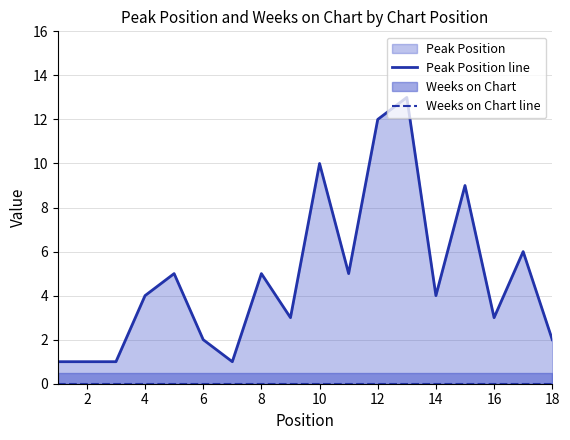

How many lines are shown in the chart?

2